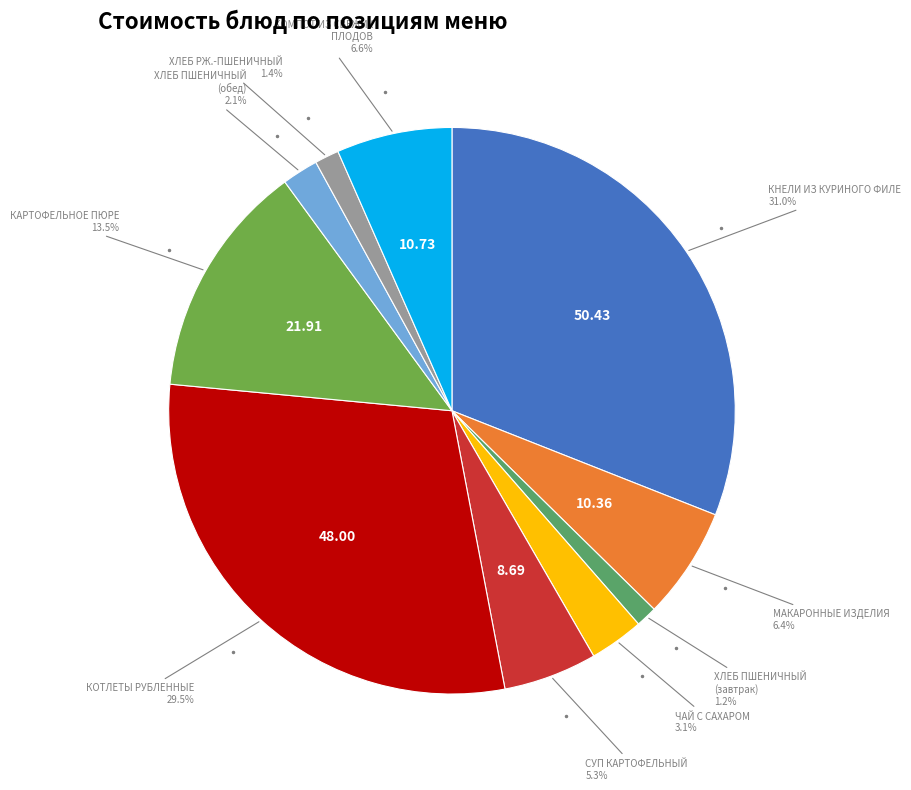

Is there a majority slice in this chart?

No